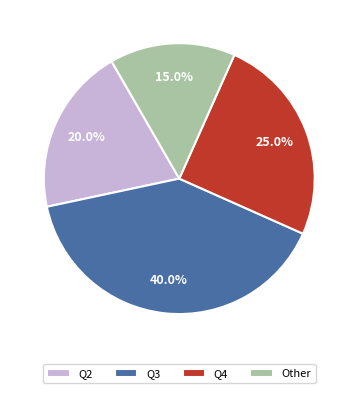

Is Q3 the majority of the pie?

No